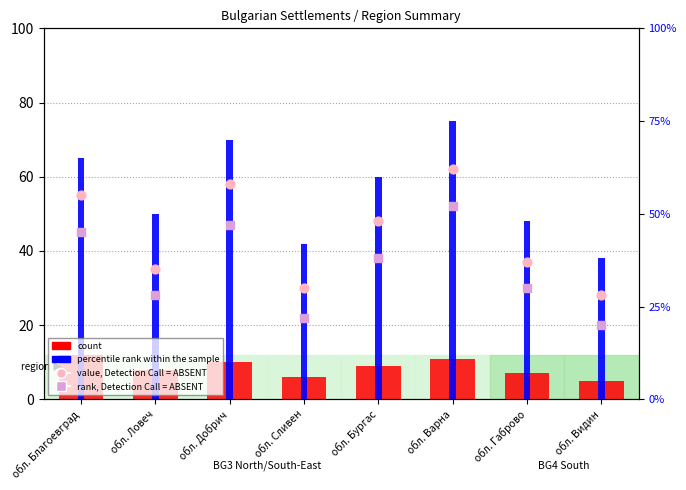

What is the total value across all series at обл. Варна?

200